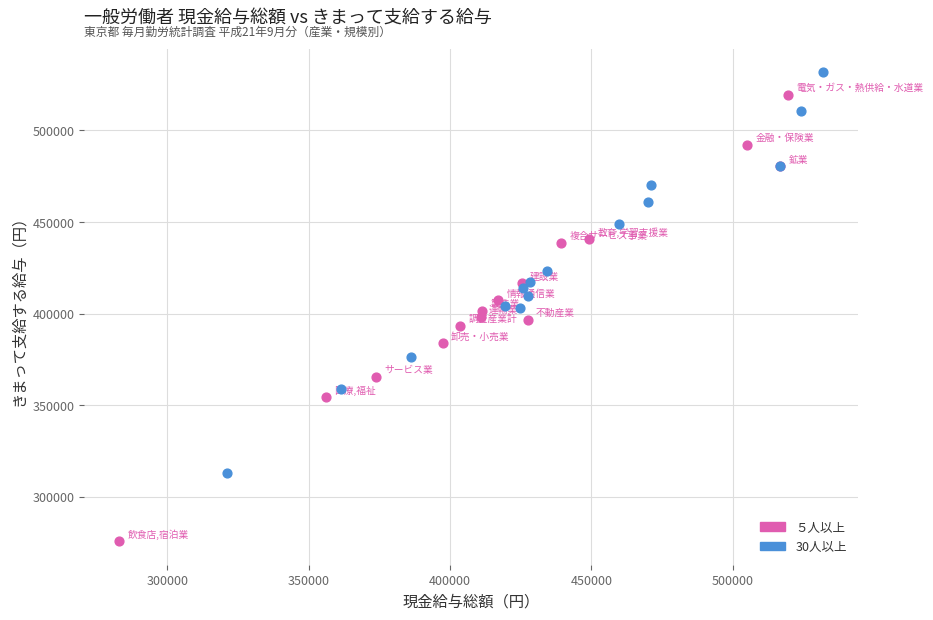

Which series has the largest Y range (max minus min)?

５人以上